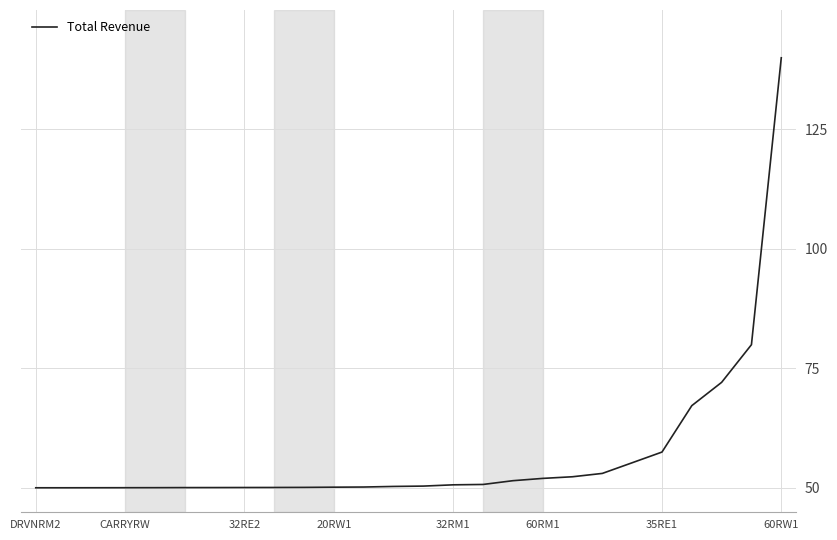

What is the difference between the maximum and minimum values?

90.0